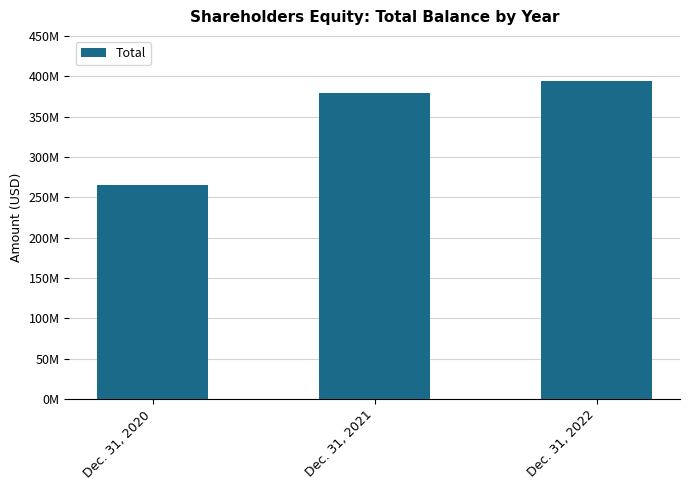

Are the bars horizontal?

No